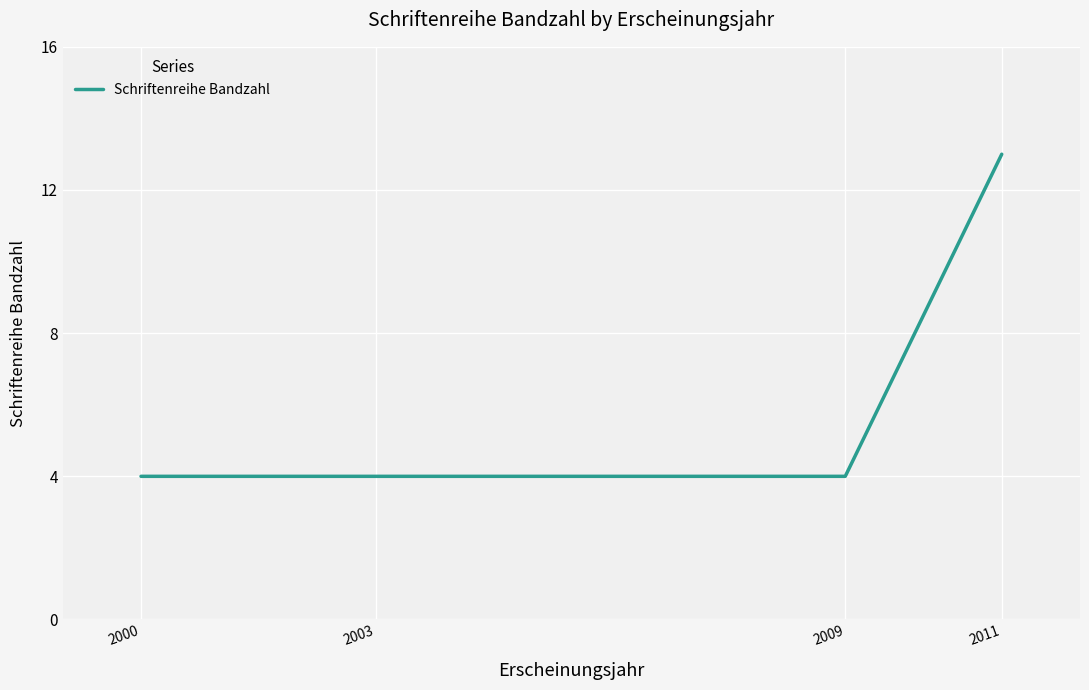

True or false: there are more than 2 points higher than both neighbors.

False